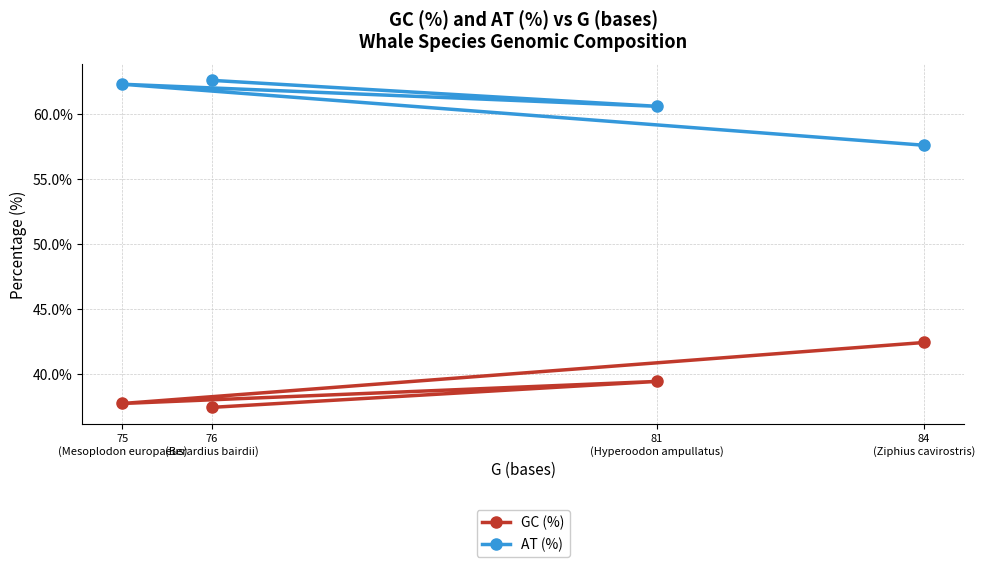

True or false: GC (%) and AT (%) cross at least once.

False